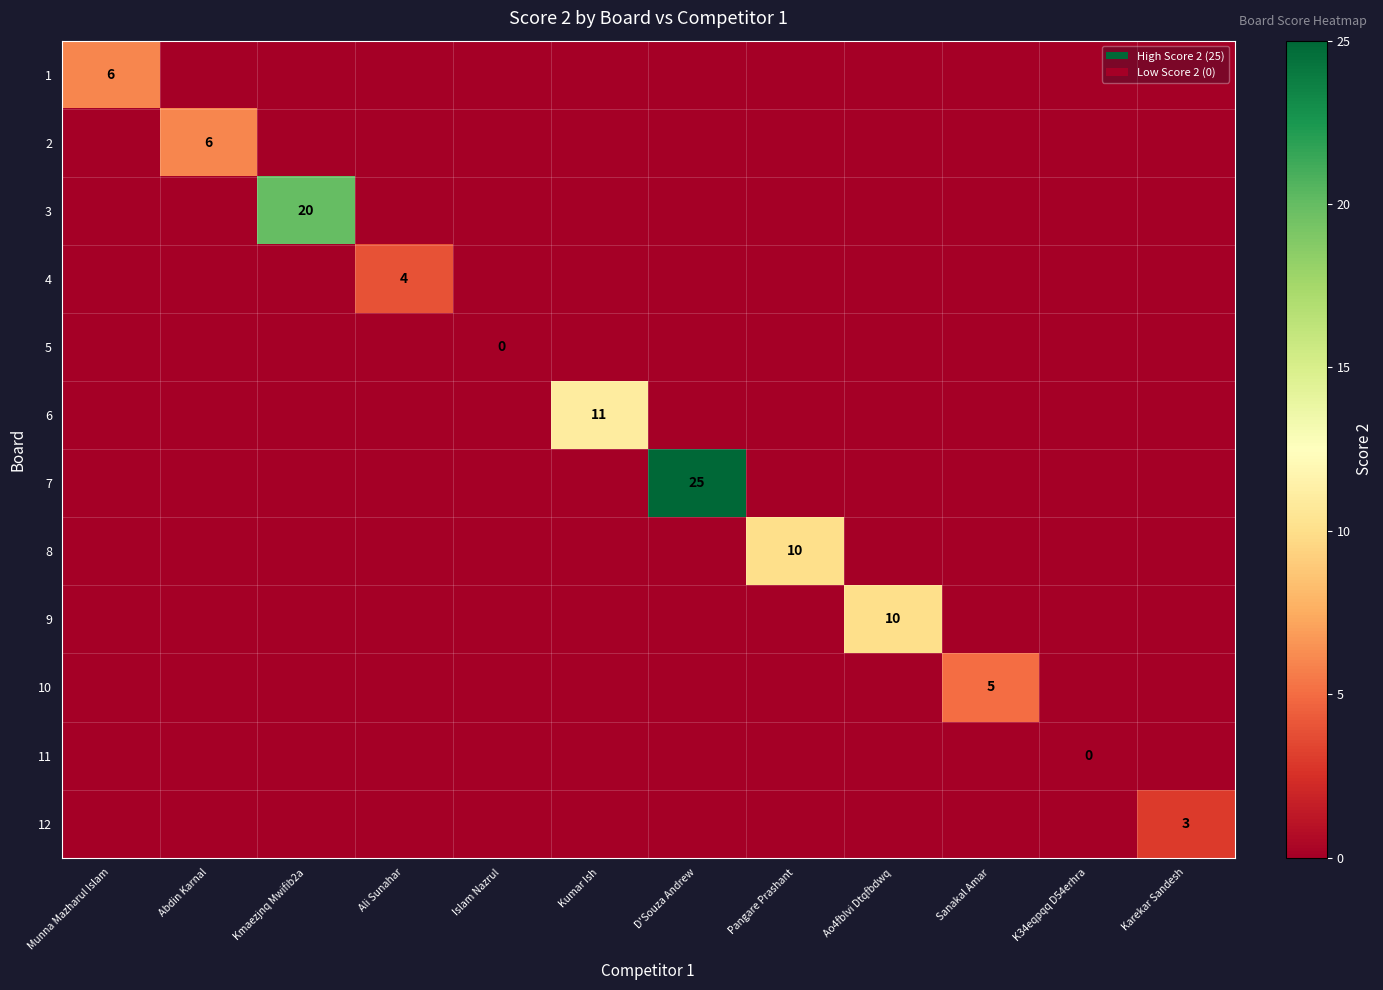

The 6 series shows 16 at Kumar Ish. True or false?

False